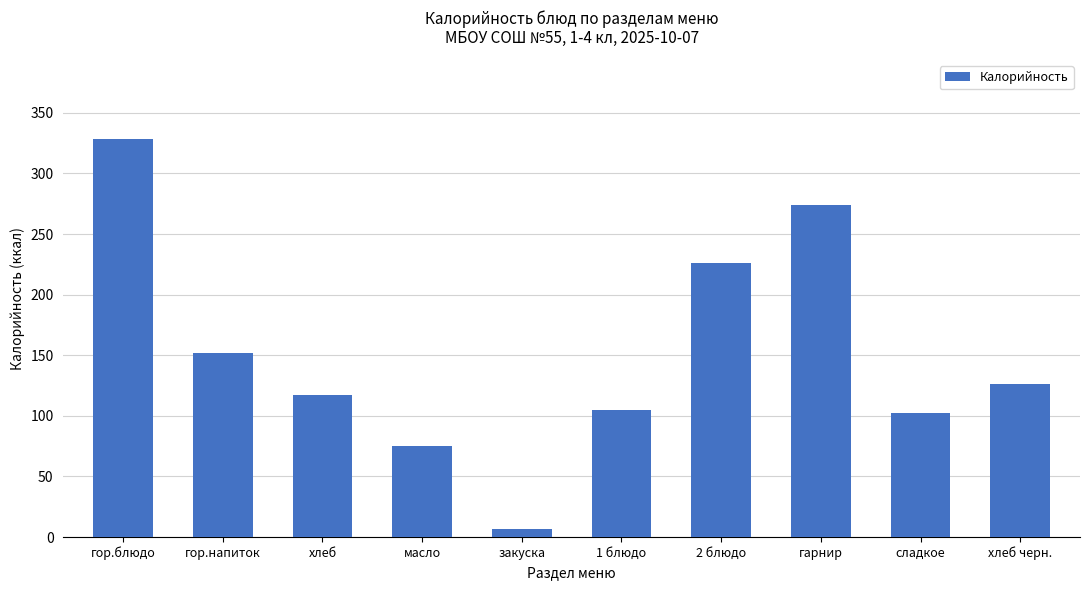

What is the value of the 8th bar from the left?

274